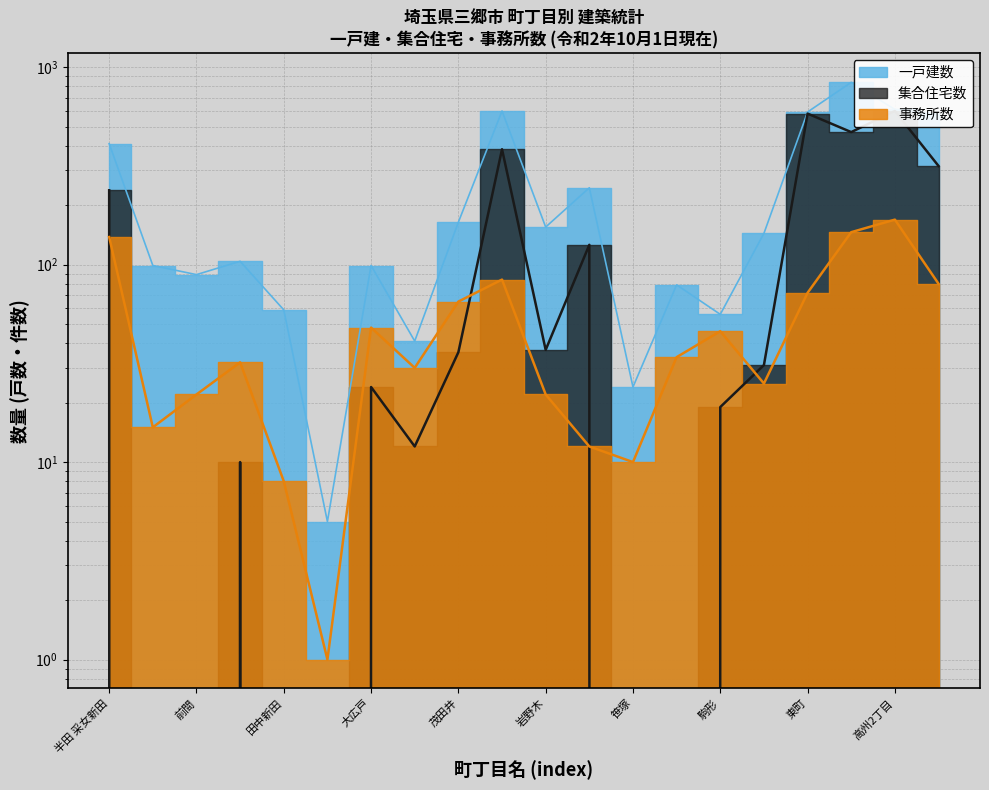

Which series changed the most between 後谷 and 市助?

一戸建数